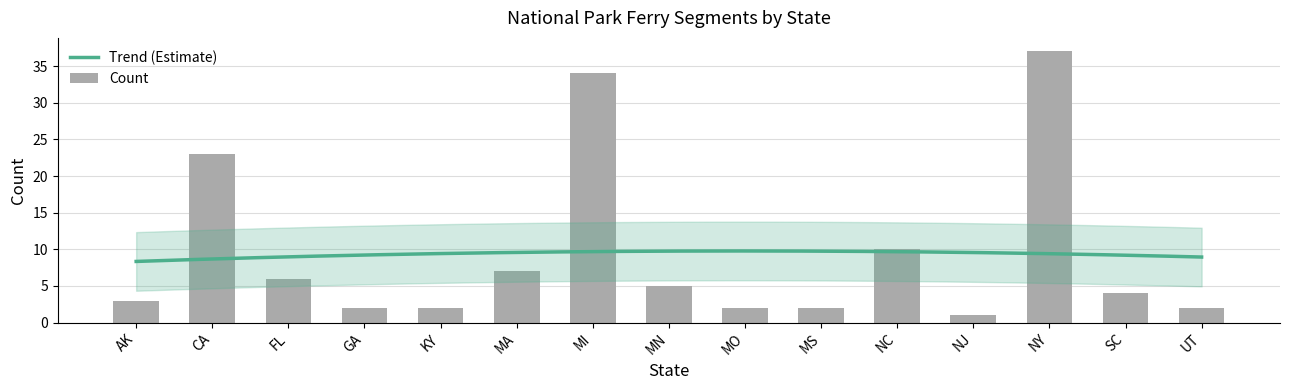

Between MN and MI, which is larger?

MI